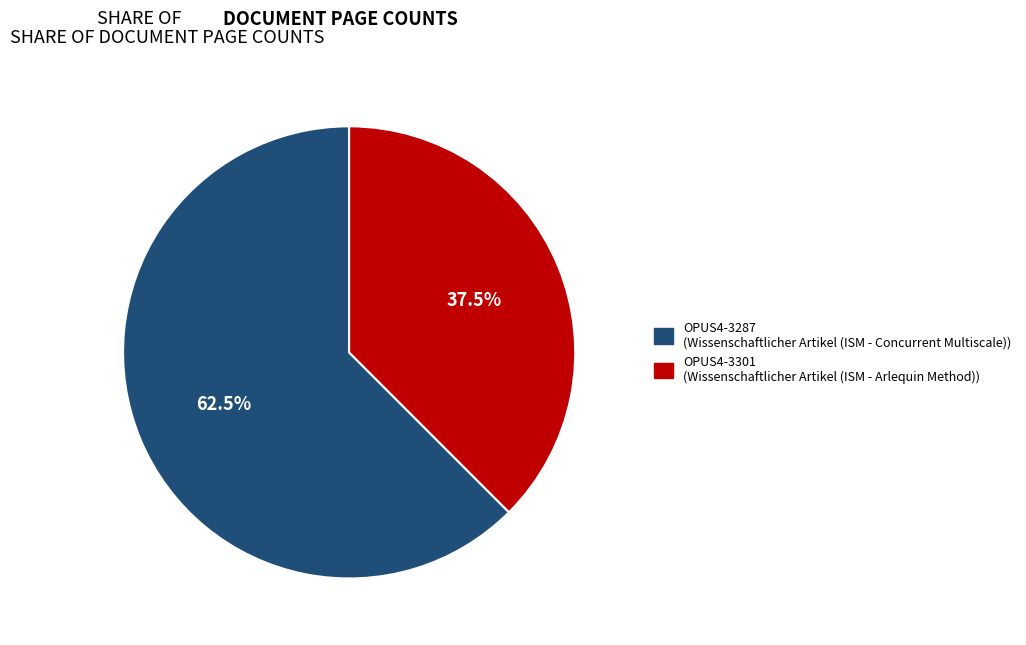

To the nearest percent, what is the difference between the largest and smallest slice percentages?

25%